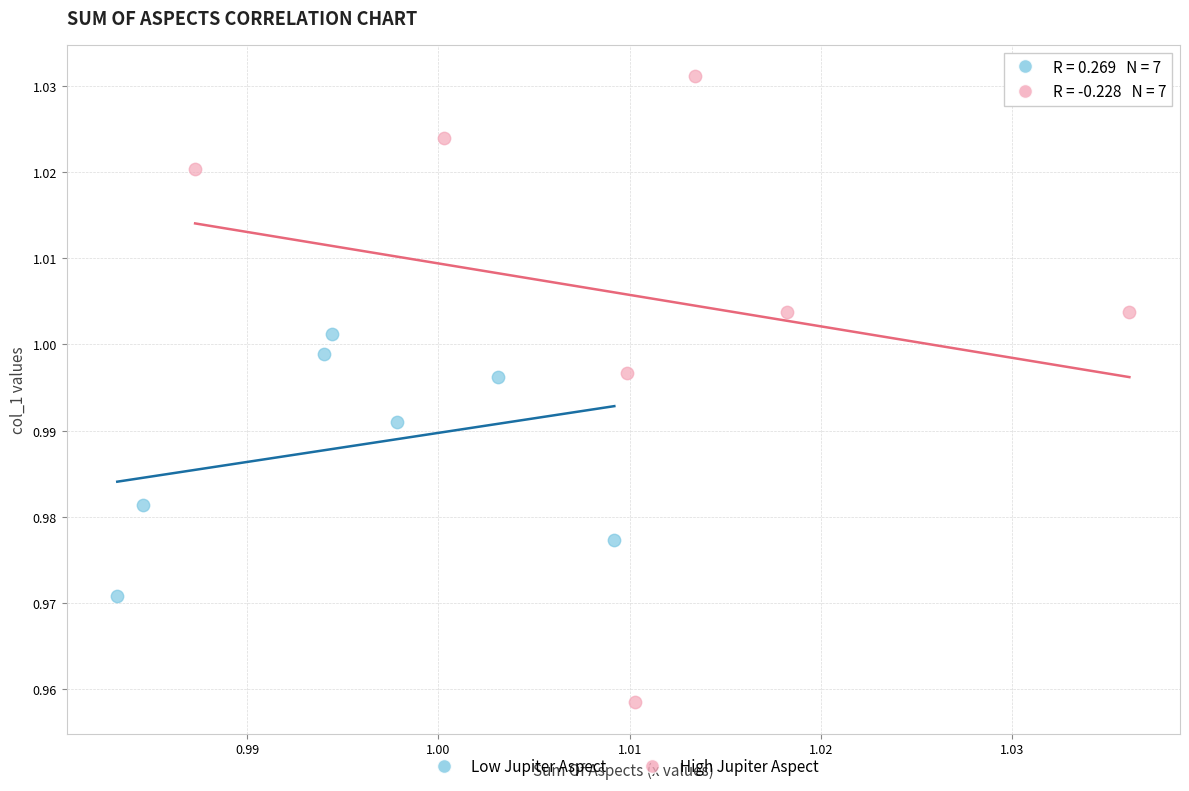

What are all the series names shown in the legend?

Low Jupiter Aspect, High Jupiter Aspect